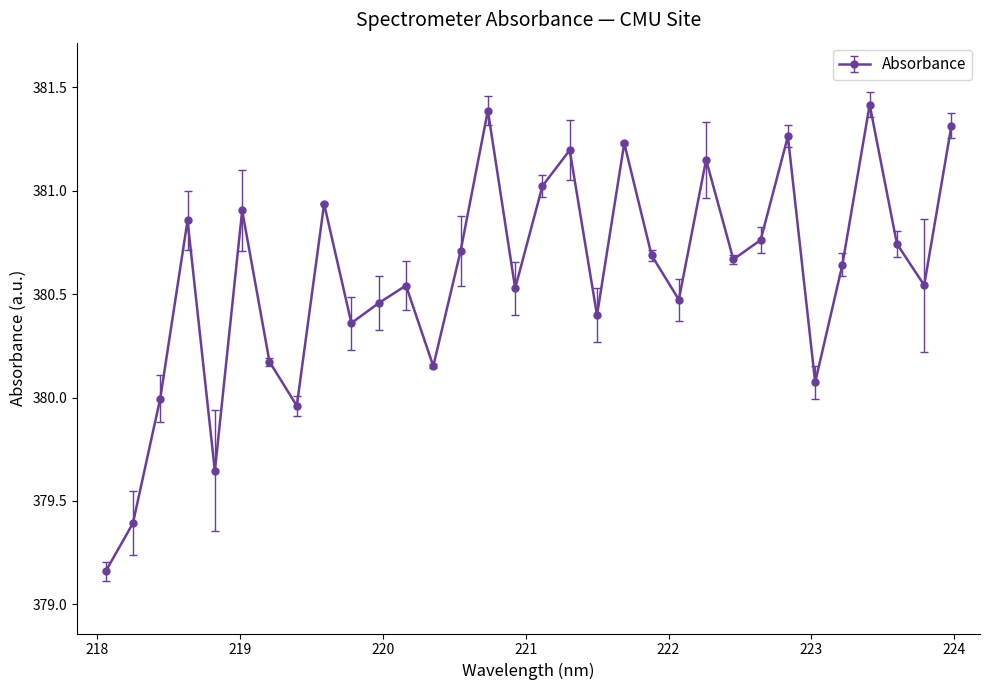

True or false: there are more than 0 points higher than both neighbors.

True